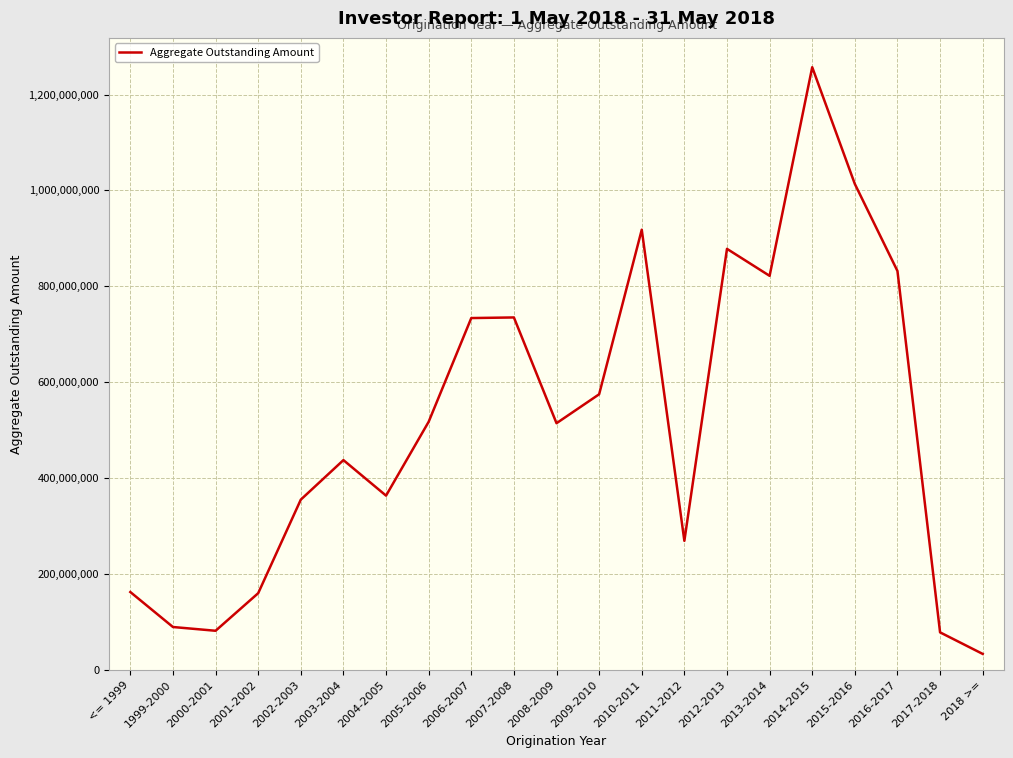

How many interior local peaks (higher than both neighbors) does the data have?

5